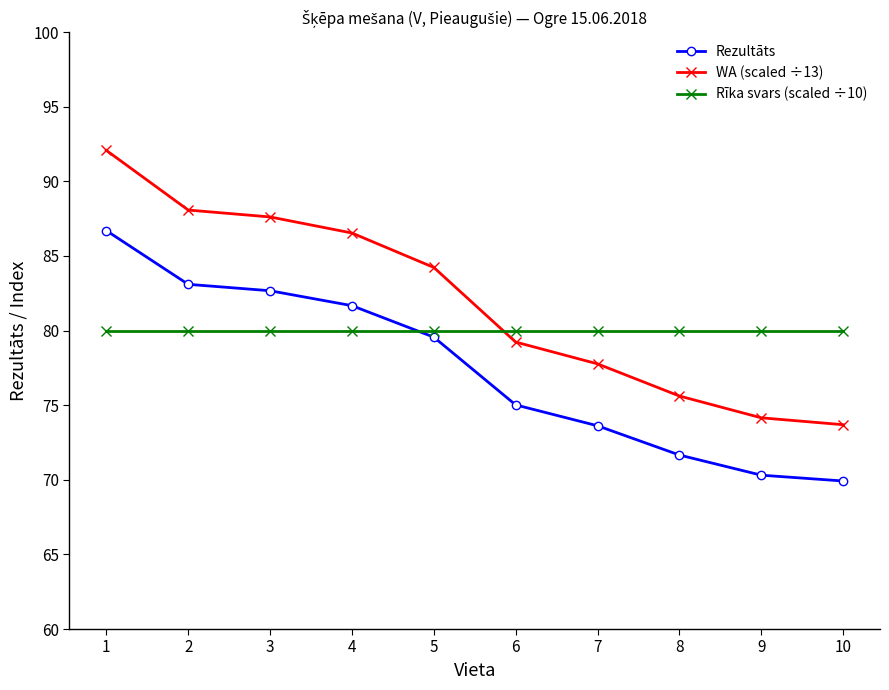

Is the value of WA (scaled ÷13) at 10 greater than the value of Rezultāts at 5?

No